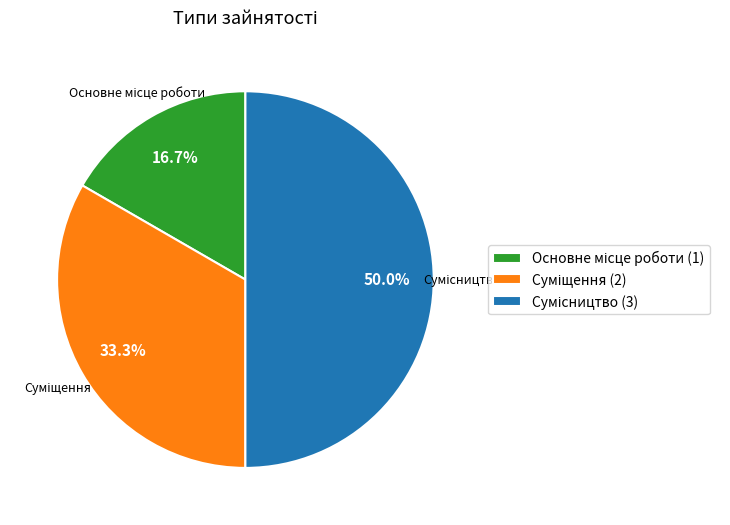

Count the number of slices in the pie.

3